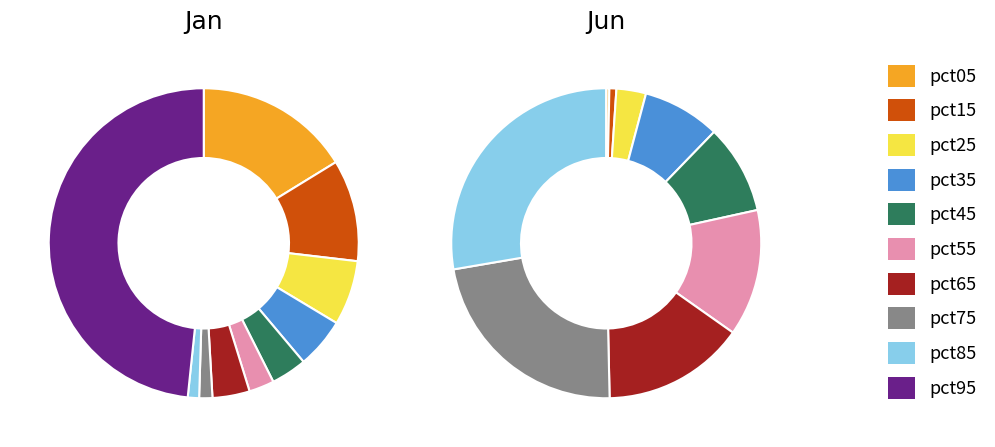

How many segments does this pie chart have?

10